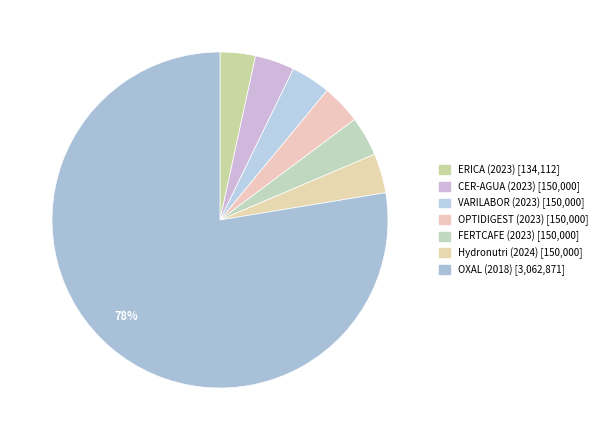

The Hydronutri (2024) slice represents 28% of the pie. True or false?

False